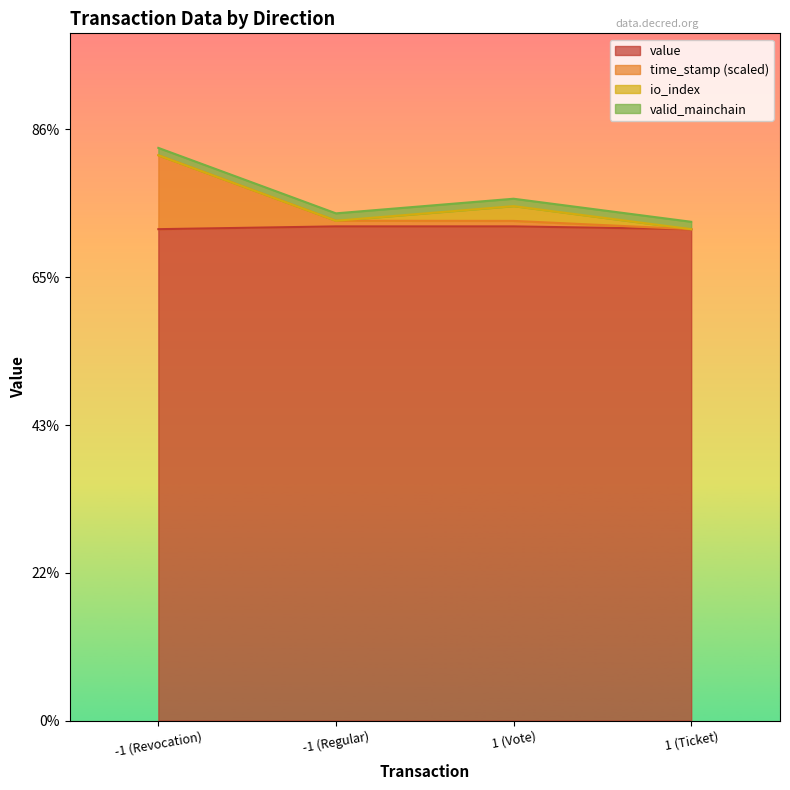

True or false: value has more than 1 points higher than both neighbors.

False